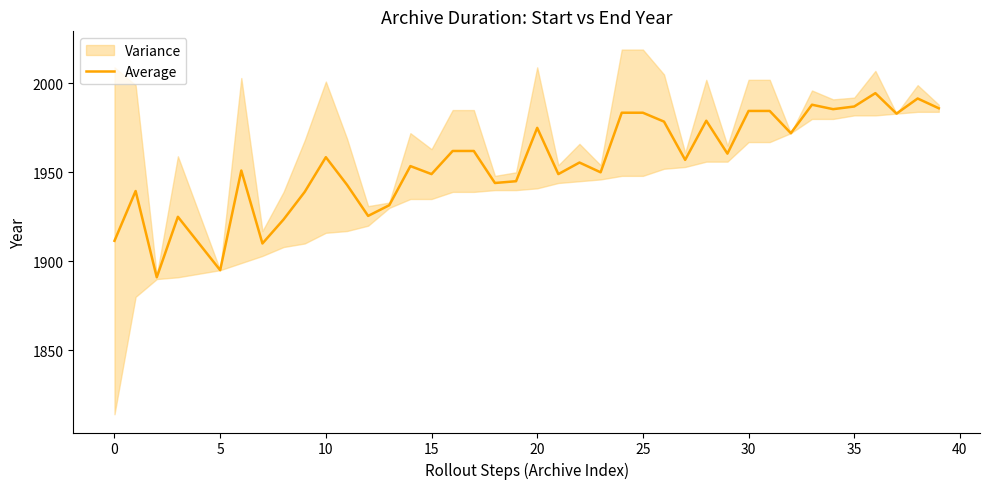

What is the difference between the values at 24 and 21?

34.5